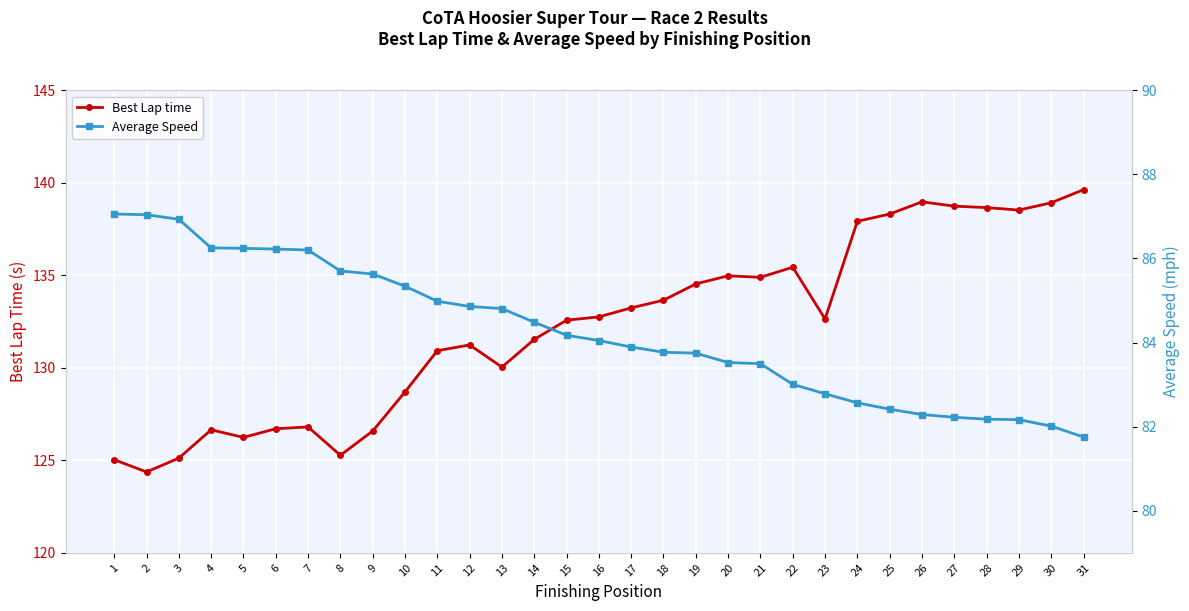

The value of Best Lap time at 5 is 59.9. True or false?

False